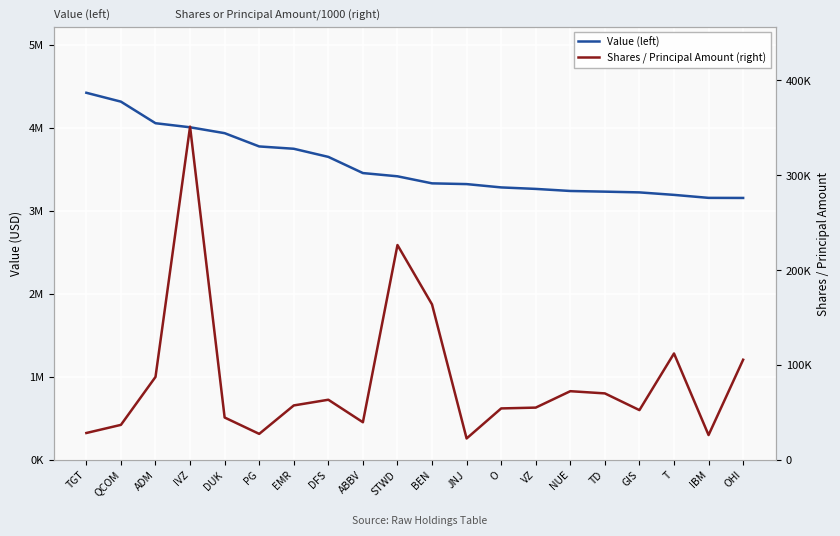

What is the label of the 14th point from the left?

VZ